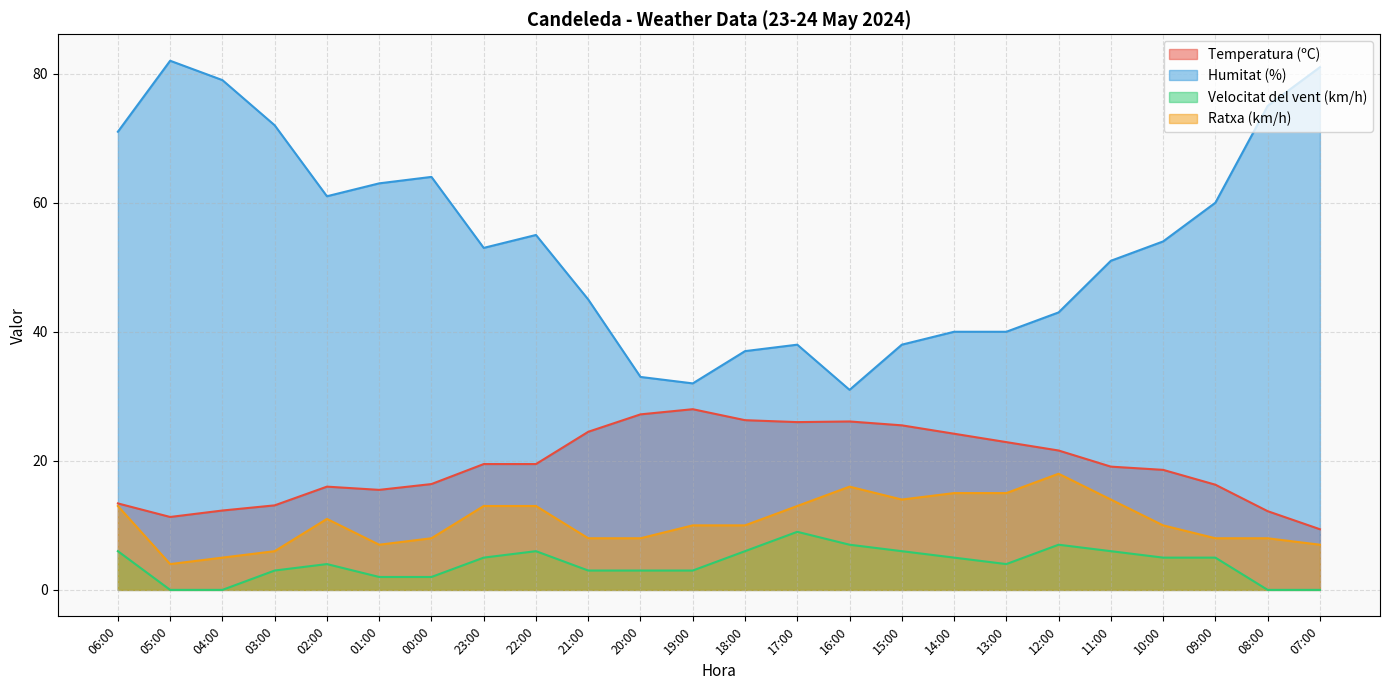

True or false: Humitat (%) and Ratxa (km/h) cross at least once.

False